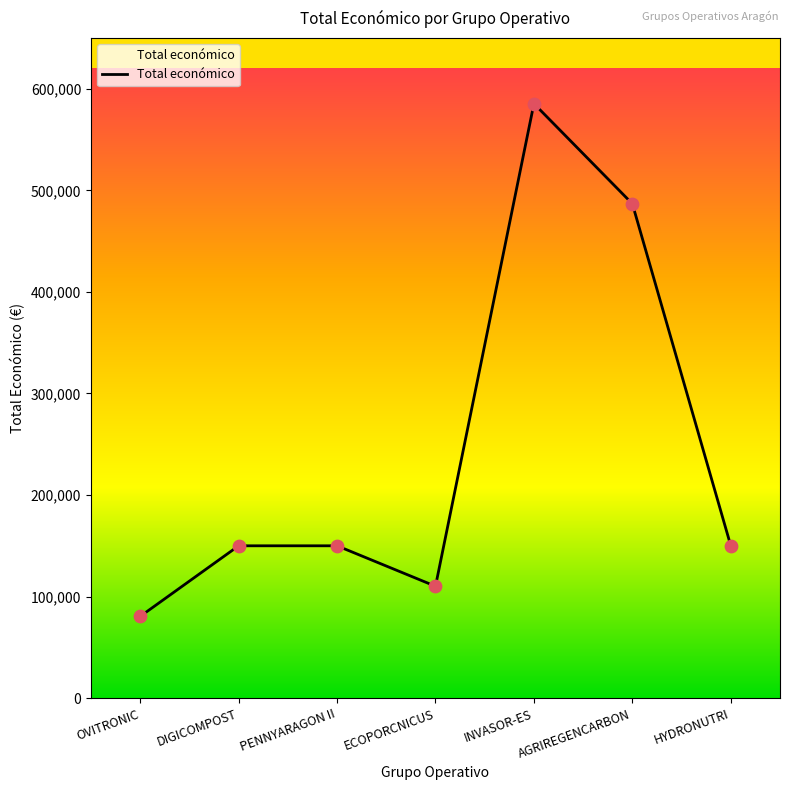

Approximately how many times larger is the value at ECOPORCNICUS compared to INVASOR-ES?

0.2